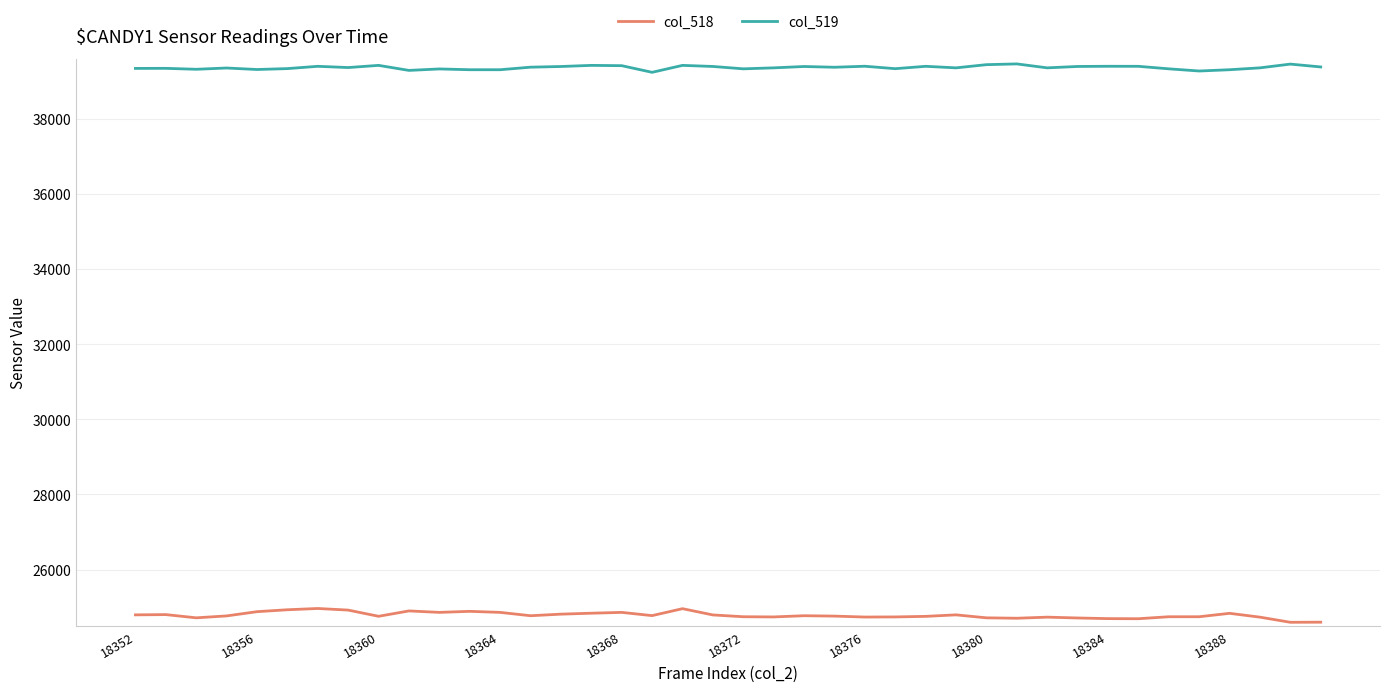

What is the sum of all col_518 values?

991297